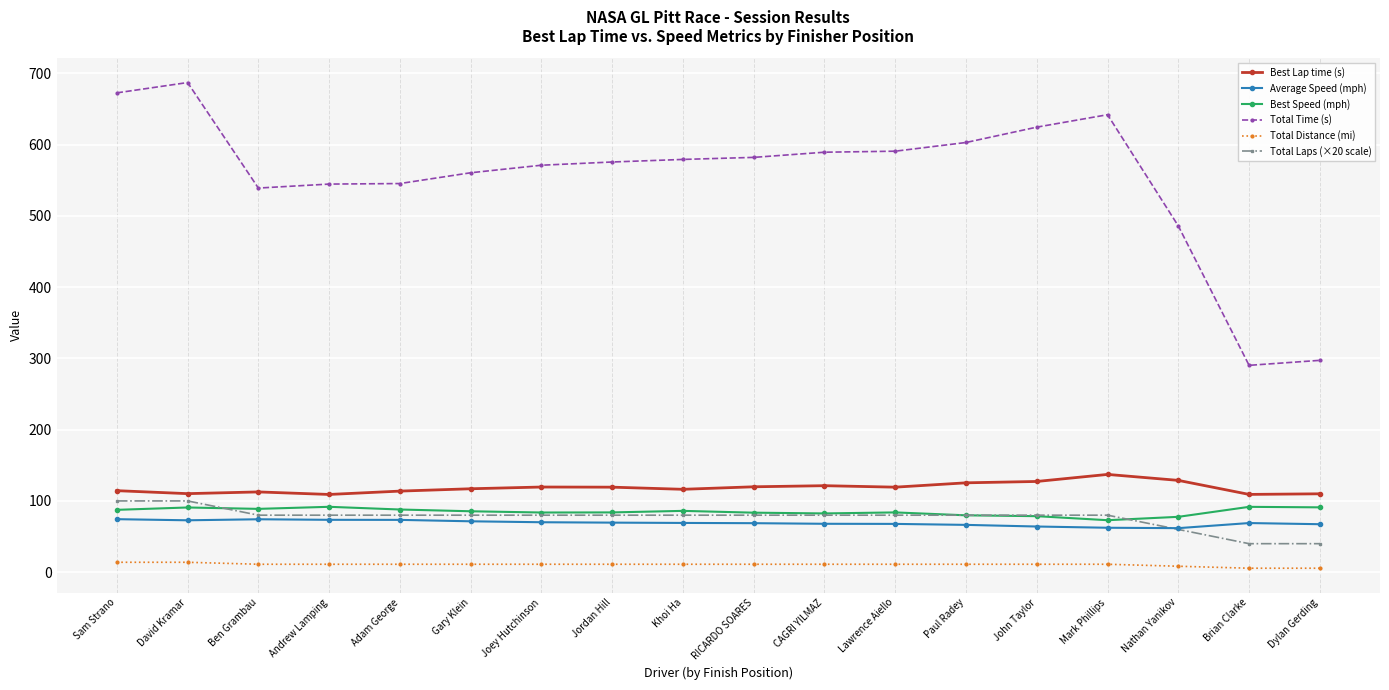

True or false: Total Time (s) has a value of 624.6 at John Taylor.

True